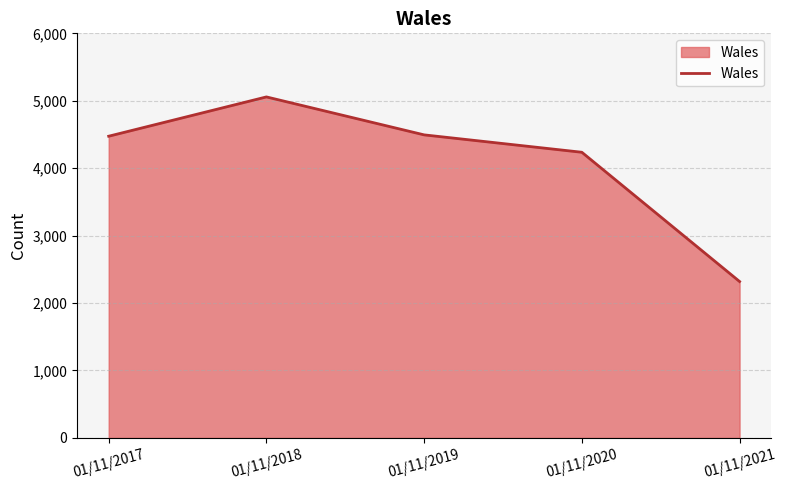

True or false: the data has more than 1 interior local peaks.

False